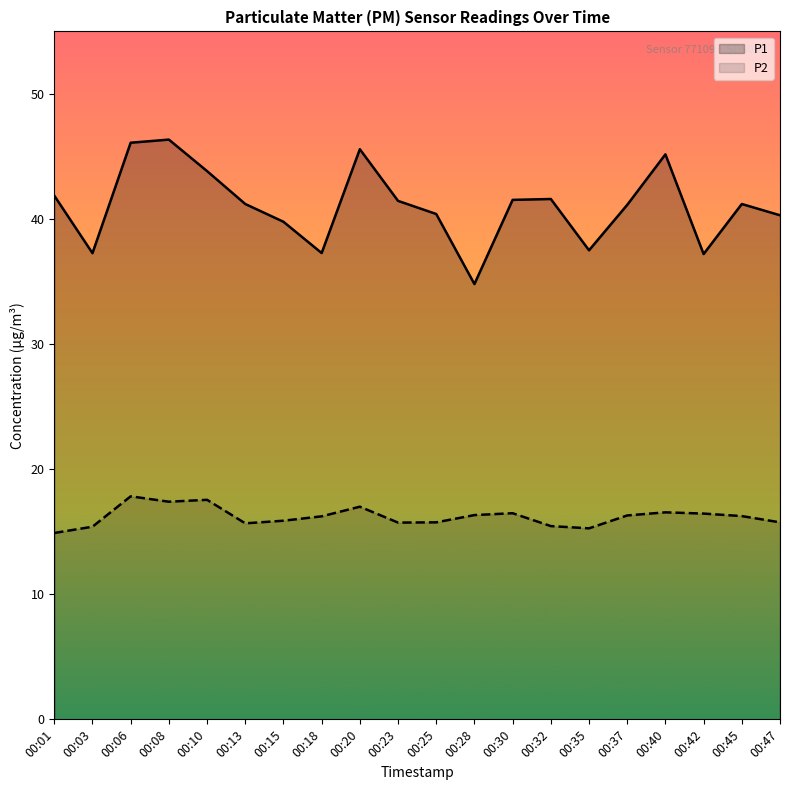

How many data points does each series have?

20